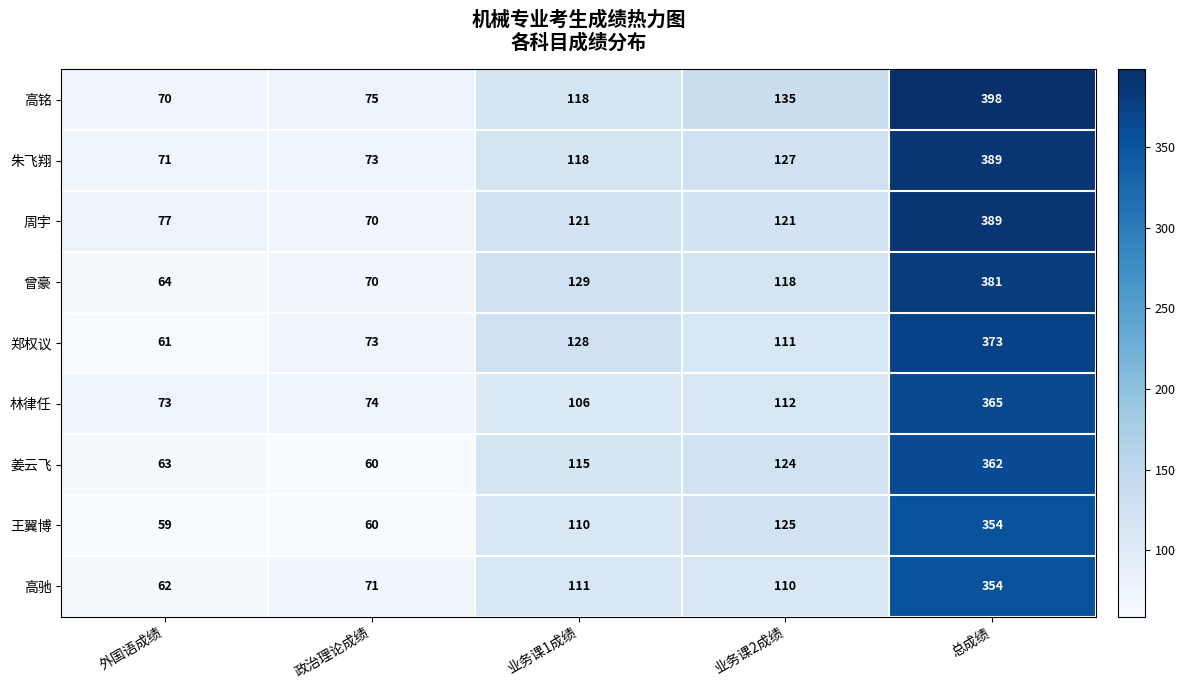

At which category is the sum across all series the highest?

总成绩